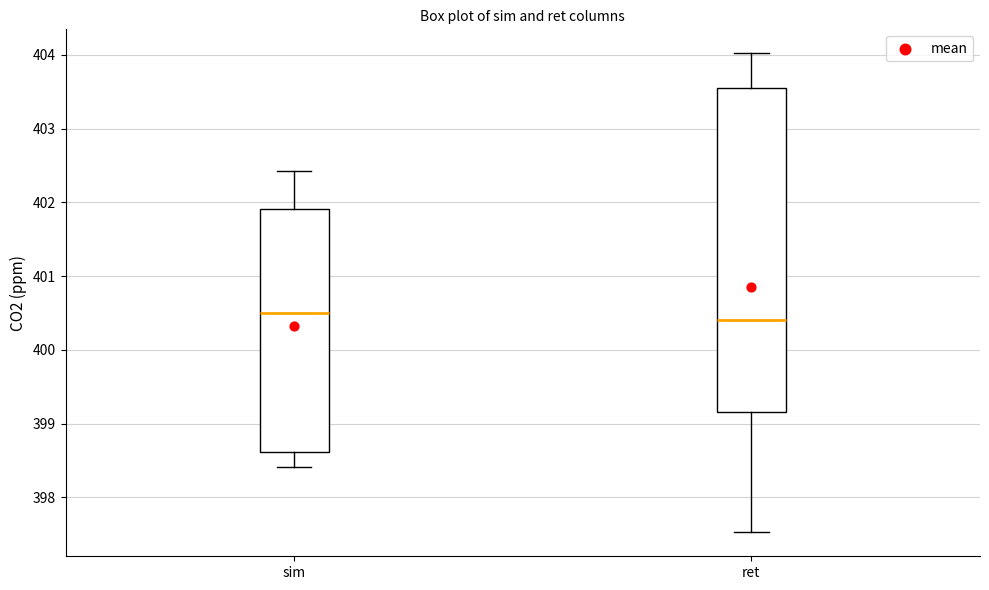

Where does the lower whisker of the box for ret end on the y-axis? The values are not printed on the chart, so give them approximately, as read against the axis.

397.5